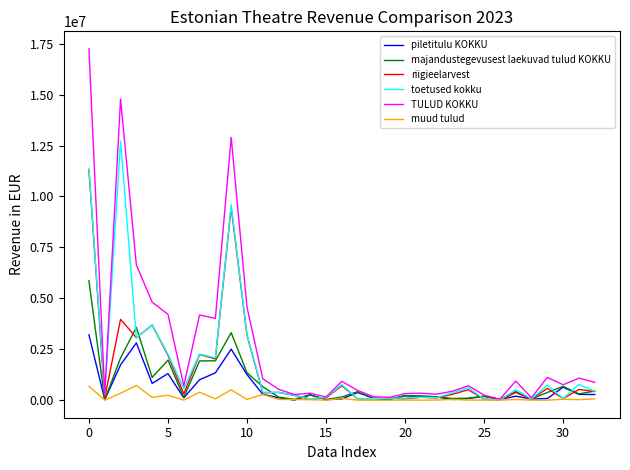

How many lines are shown in the chart?

6